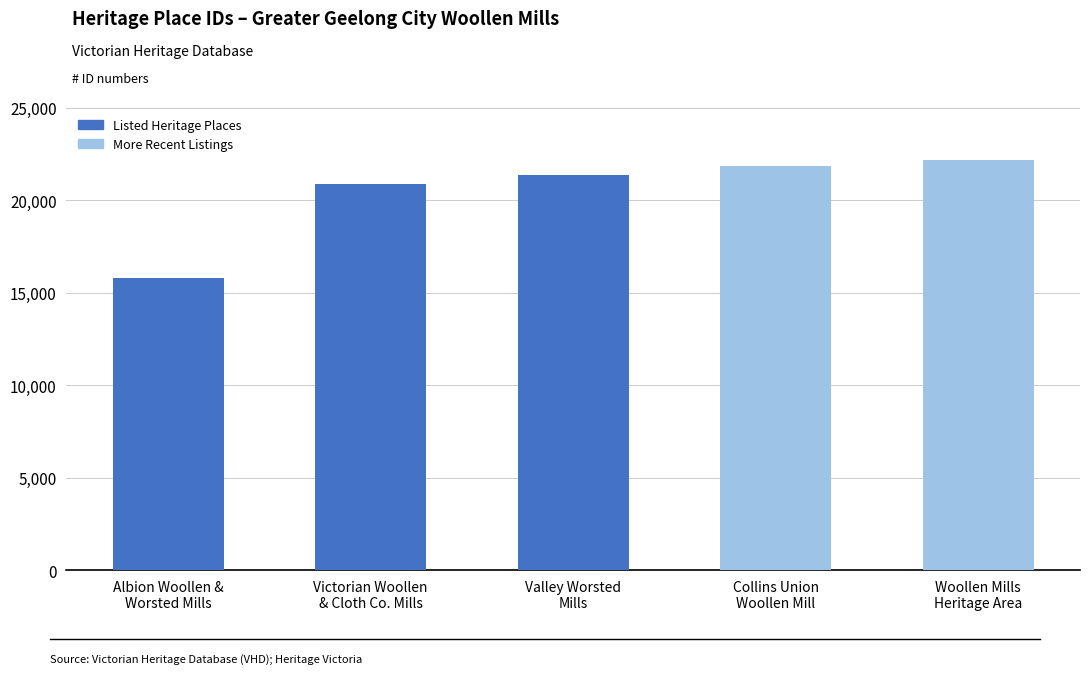

Reading left to right, what are all the values shown in this chart?

Albion Woollen &
Worsted Mills=15781	Victorian Woollen
& Cloth Co. Mills=20864	Valley Worsted
Mills=21333	Collins Union
Woollen Mill=21866	Woollen Mills
Heritage Area=22191